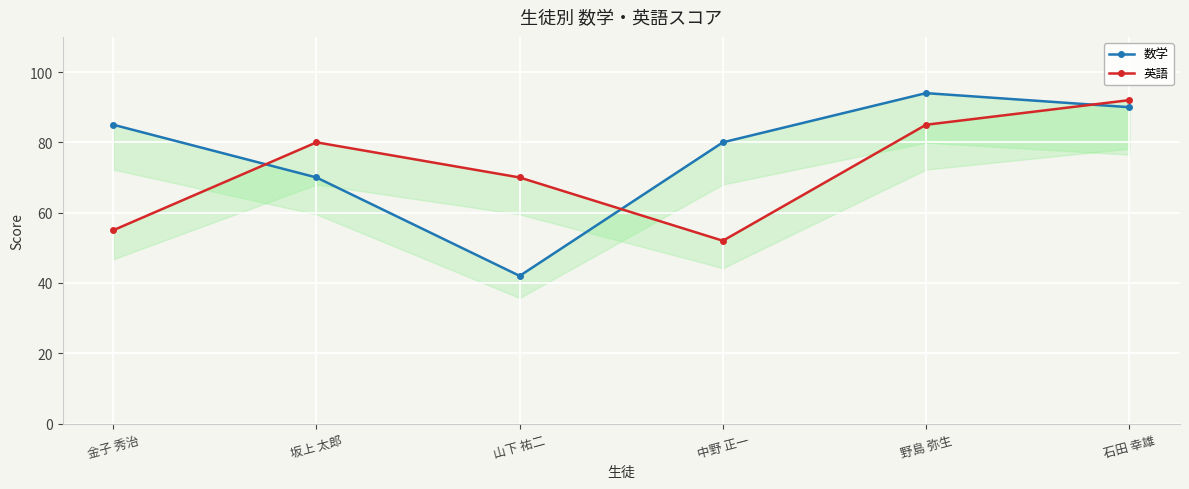

In 英語, how many points are lower than both neighbors (excluding endpoints)?

1